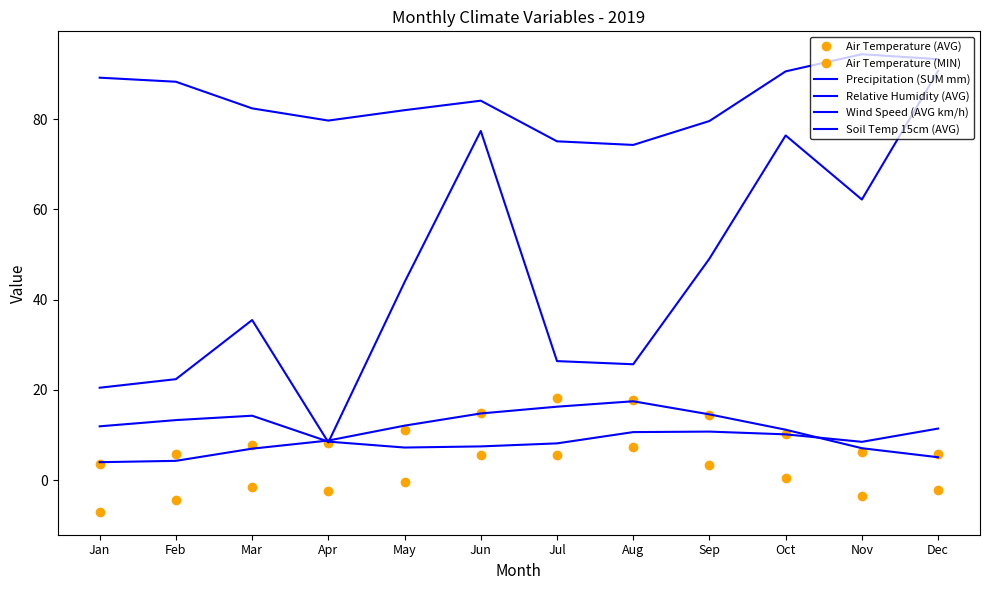

Reading left to right, transcribe all the data shown in this chart.

Air Temperature (AVG): Jan=3.6	Feb=5.8	Mar=7.7	Apr=8.3	May=11.1	Jun=15.0	Jul=18.2	Aug=17.8	Sep=14.4	Oct=10.3	Nov=6.2	Dec=5.8
Air Temperature (MIN): Jan=-7.0	Feb=-4.4	Mar=-1.4	Apr=-2.3	May=-0.3	Jun=5.7	Jul=5.6	Aug=7.3	Sep=3.3	Oct=0.4	Nov=-3.6	Dec=-2.1
Precipitation (SUM mm): Jan=20.5	Feb=22.4	Mar=35.5	Apr=8.4	May=43.9	Jun=77.4	Jul=26.4	Aug=25.7	Sep=49.1	Oct=76.4	Nov=62.2	Dec=90.7
Relative Humidity (AVG): Jan=89.2	Feb=88.3	Mar=82.4	Apr=79.7	May=82.0	Jun=84.1	Jul=75.1	Aug=74.3	Sep=79.6	Oct=90.6	Nov=94.4	Dec=93.3
Wind Speed (AVG km/h): Jan=11.9	Feb=13.3	Mar=14.3	Apr=8.6	May=7.2	Jun=7.5	Jul=8.2	Aug=10.7	Sep=10.8	Oct=10.2	Nov=8.5	Dec=11.4
Soil Temp 15cm (AVG): Jan=4.0	Feb=4.3	Mar=7.0	Apr=8.8	May=12.1	Jun=14.8	Jul=16.3	Aug=17.5	Sep=14.6	Oct=11.2	Nov=7.1	Dec=5.1